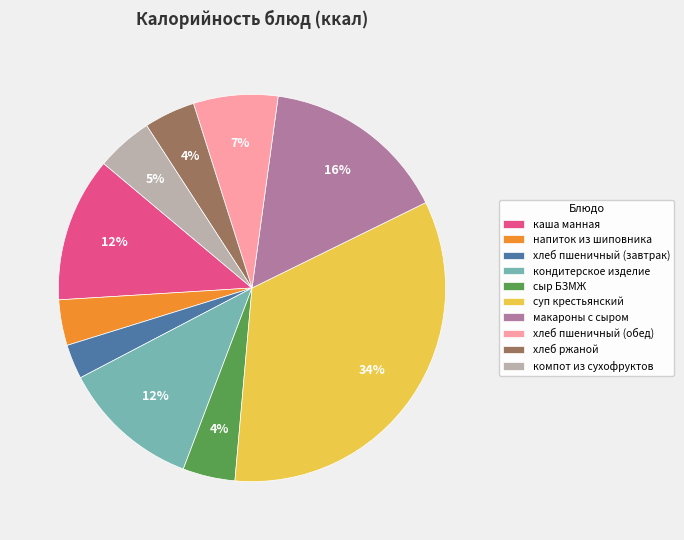

To the nearest percent, what is the difference between the largest and smallest slice percentages?

31%